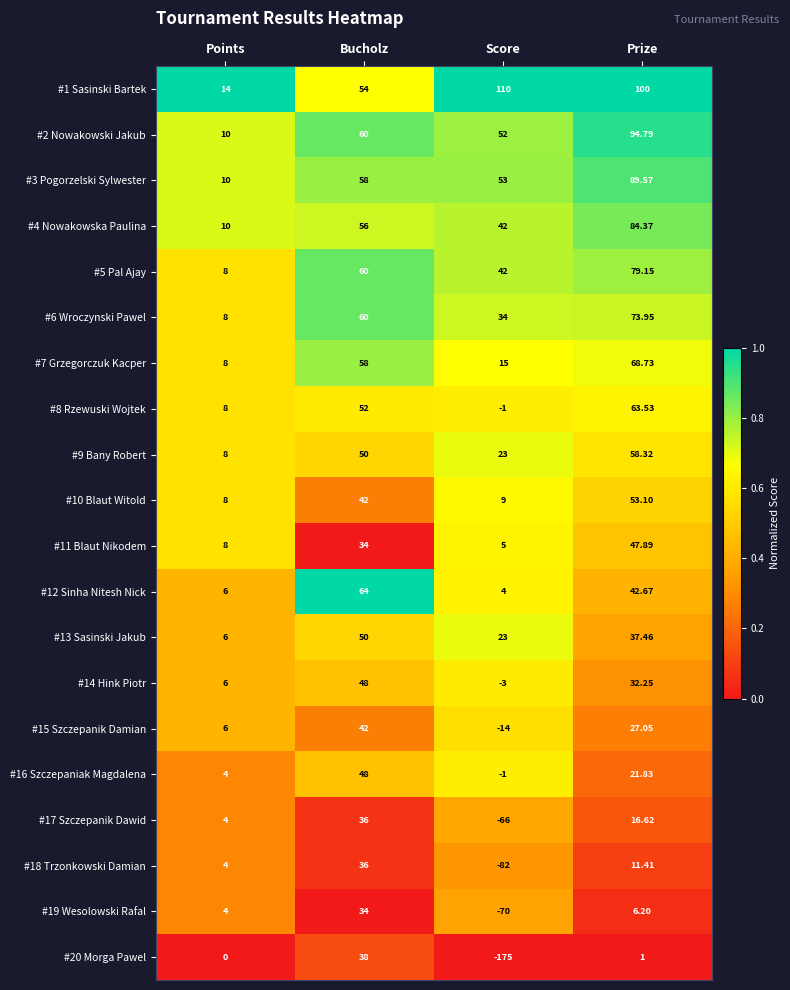

Rank the categories by #18 Trzonkowski Damian value from highest to lowest.

Bucholz, Prize, Points, Score